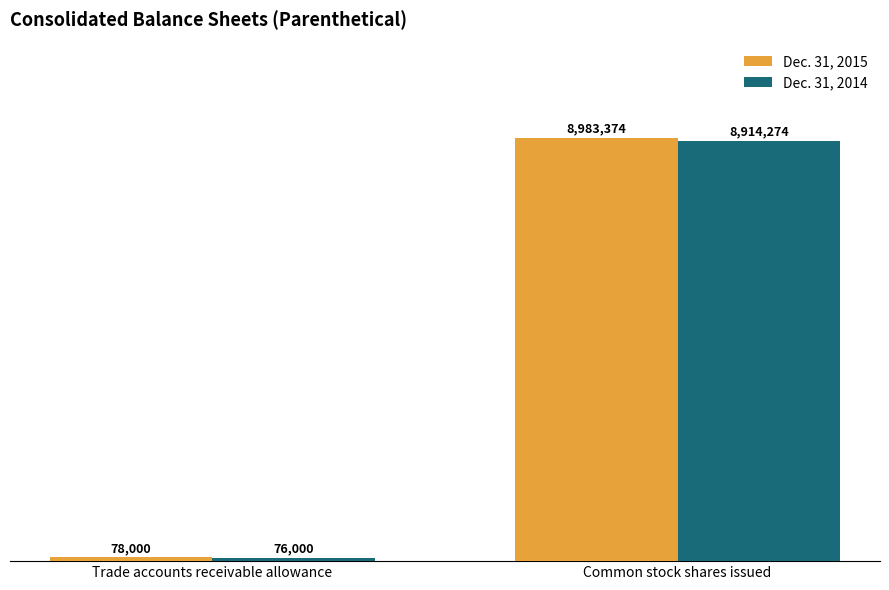

Which category has the highest value across all series?

Common stock shares issued